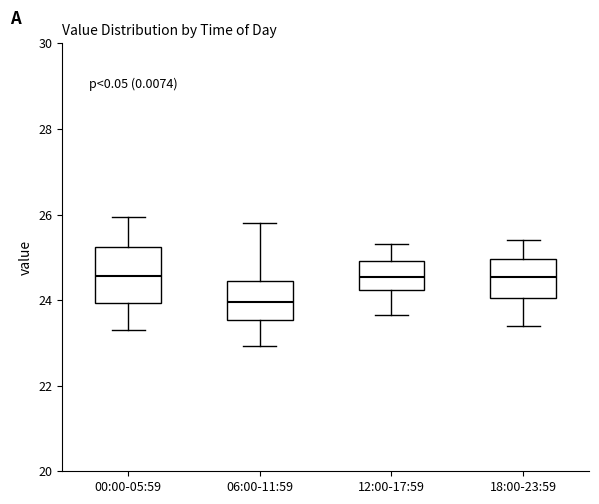

Reading left to right, read every box against the y-axis: the position of its median line, the range the box covers, and the ends of its whiskers. The values are not printed on the chart, so give them approximately, as read against the axis.

00:00-05:59: median 24.6, box 24.0 to 25.2, whiskers 23.4 to 26.0
06:00-11:59: median 24.0, box 23.6 to 24.4, whiskers 23.0 to 25.8
12:00-17:59: median 24.6, box 24.2 to 25.0, whiskers 23.6 to 25.4
18:00-23:59: median 24.6, box 24.0 to 25.0, whiskers 23.4 to 25.4